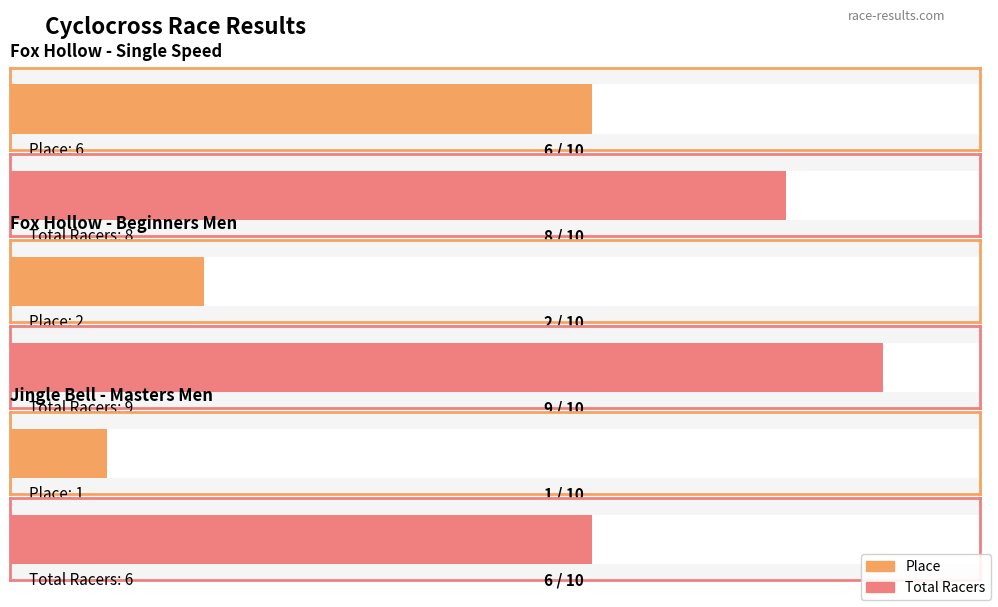

What is the sum of all Total Racers values?

23